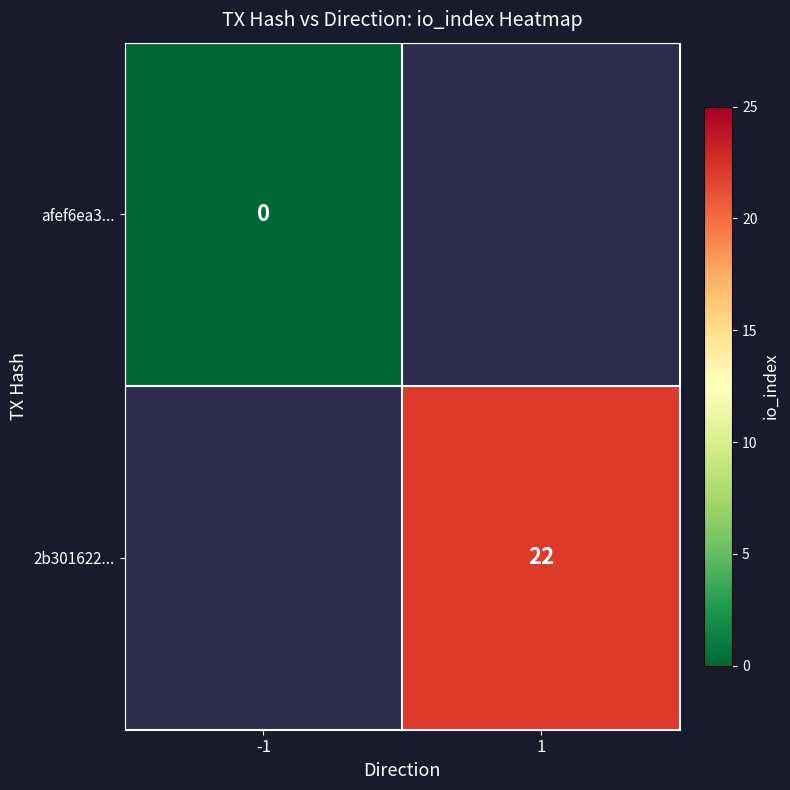

Is it true that 2b301622... equals 12 at 1?

False